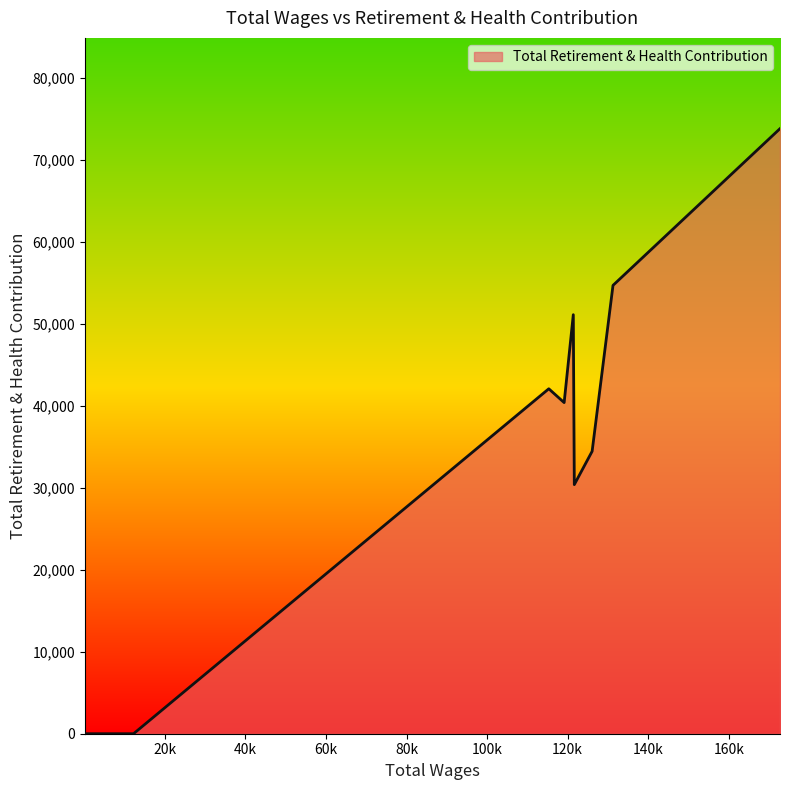

What is the greatest value displayed?

73814